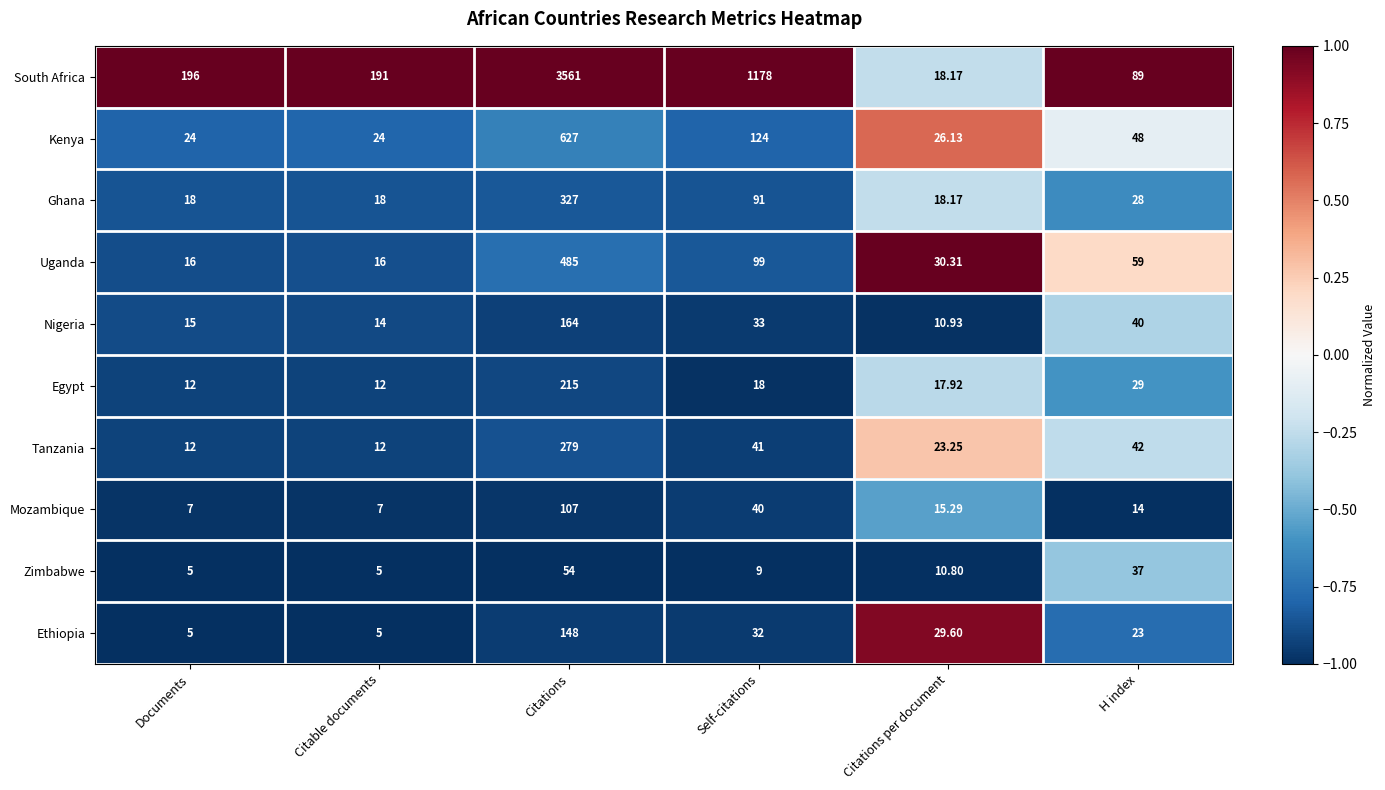

List the series in order of their peak value, lowest first.

Zimbabwe, Mozambique, Ethiopia, Nigeria, Egypt, Tanzania, Ghana, Uganda, Kenya, South Africa